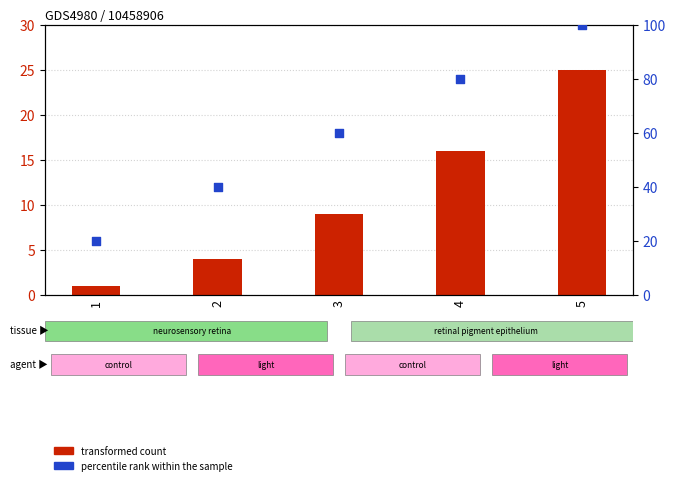

What are all the series names shown in the legend?

transformed count, percentile rank within the sample